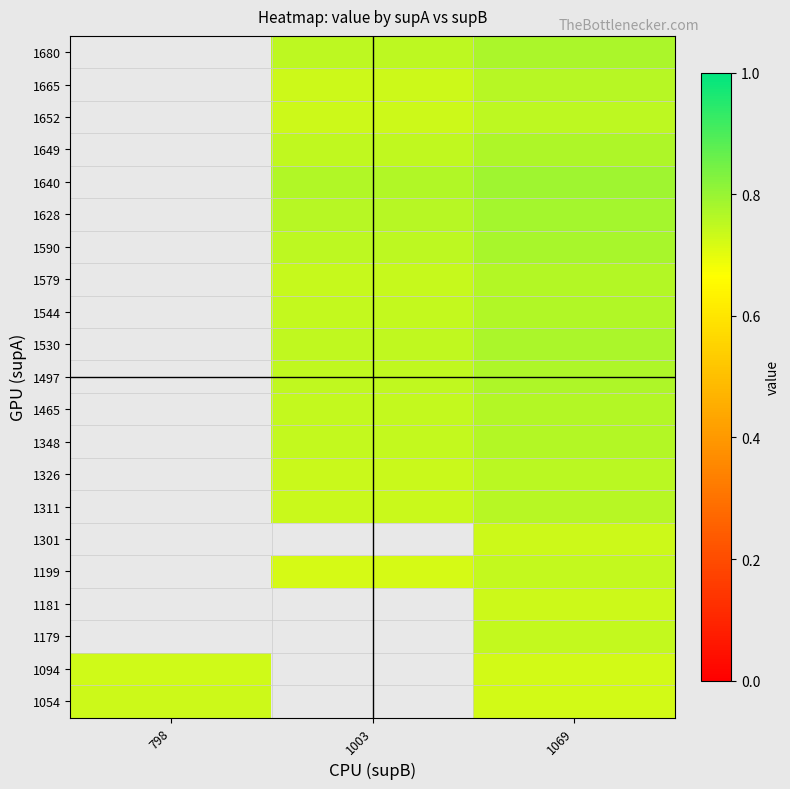

What is the spread (max minus min) of values at 1069?

0.1